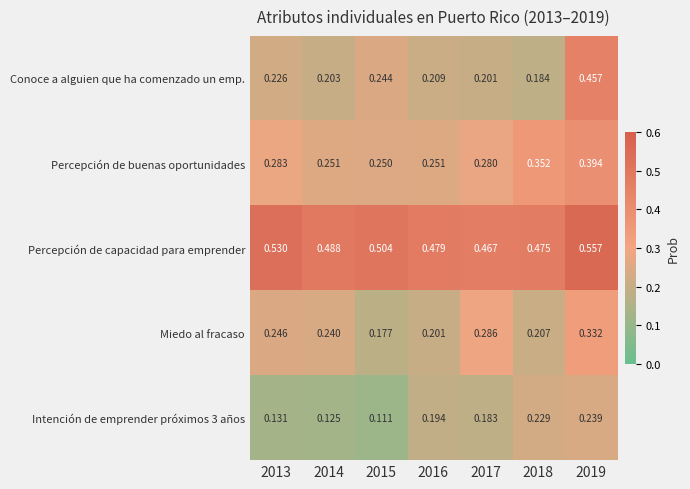

Is the value of Miedo al fracaso at 2016 greater than the value of Percepción de capacidad para emprender at 2013?

No